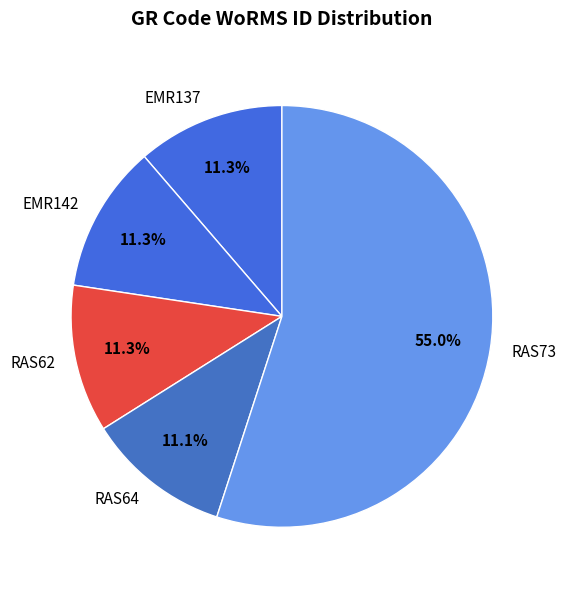

Is there a majority slice in this chart?

Yes